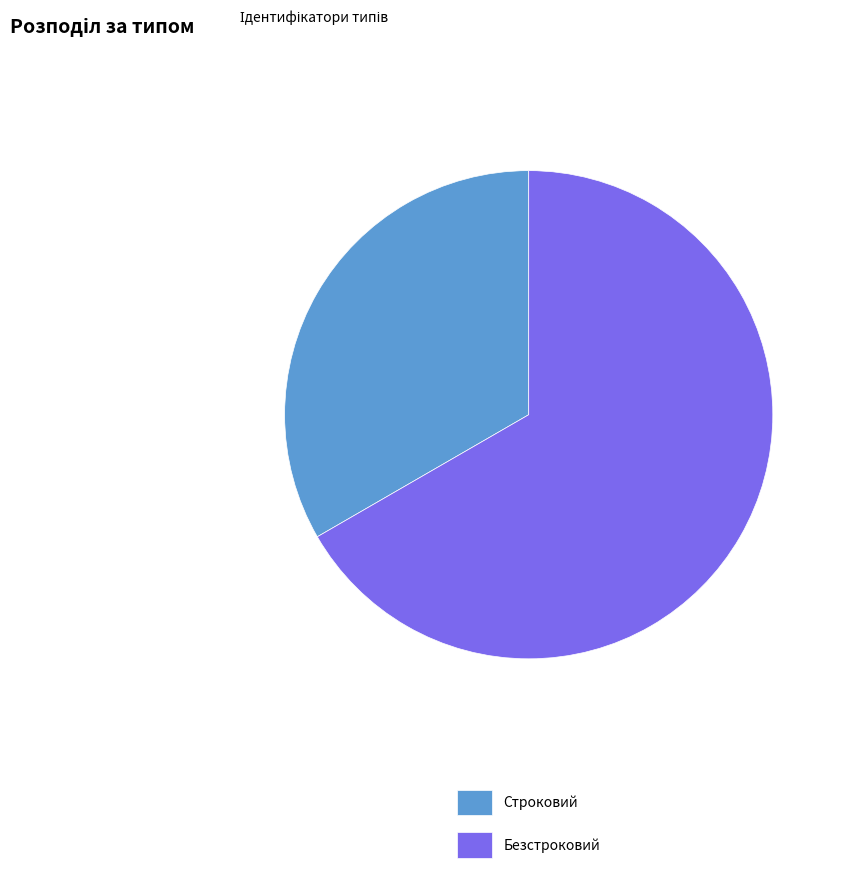

Approximately how many times larger is the value at Безстроковий compared to Строковий?

2.0